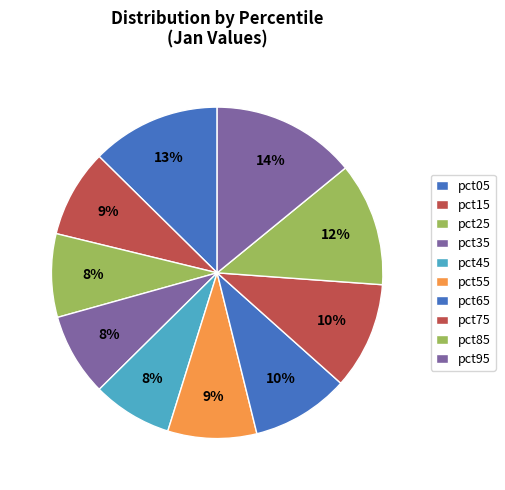

True or false: pct95 accounts for 26% of the total.

False